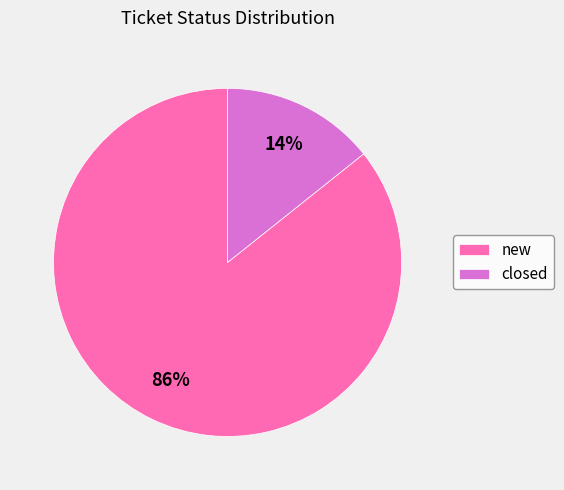

Is it true that closed is 14% of the pie?

True